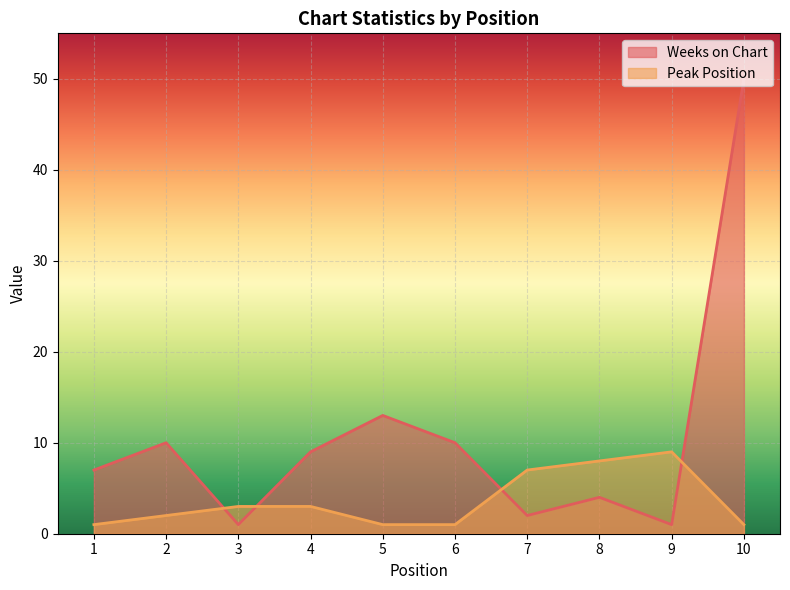

What is the approximate value of Weeks on Chart at 8?

4